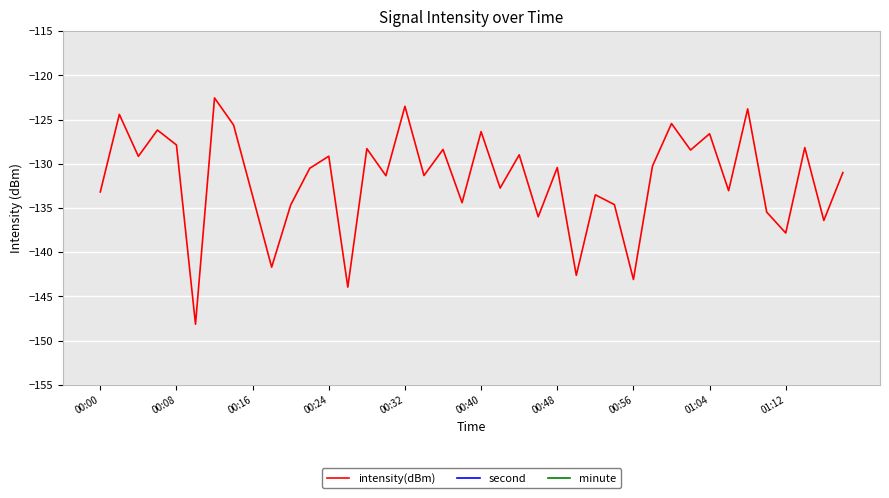

What is the value of the second point at the 3rd from the left?

4.0